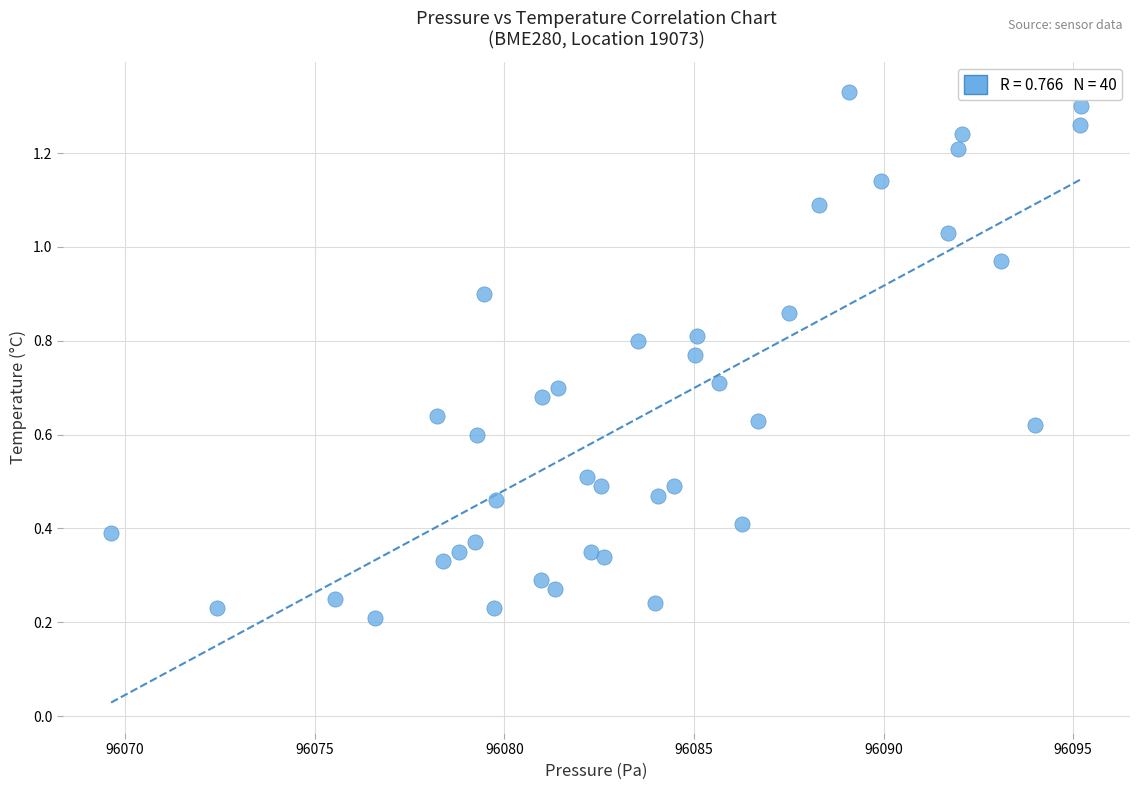

What is the range of X values (max minus min)?

25.6